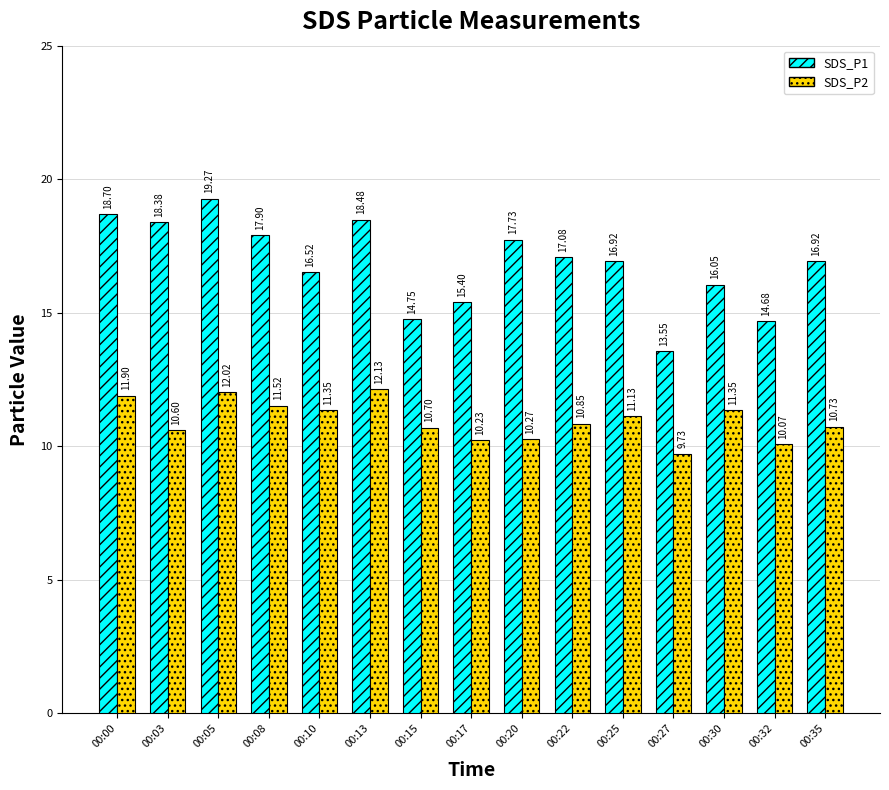

At which category is the sum across all series the highest?

00:05